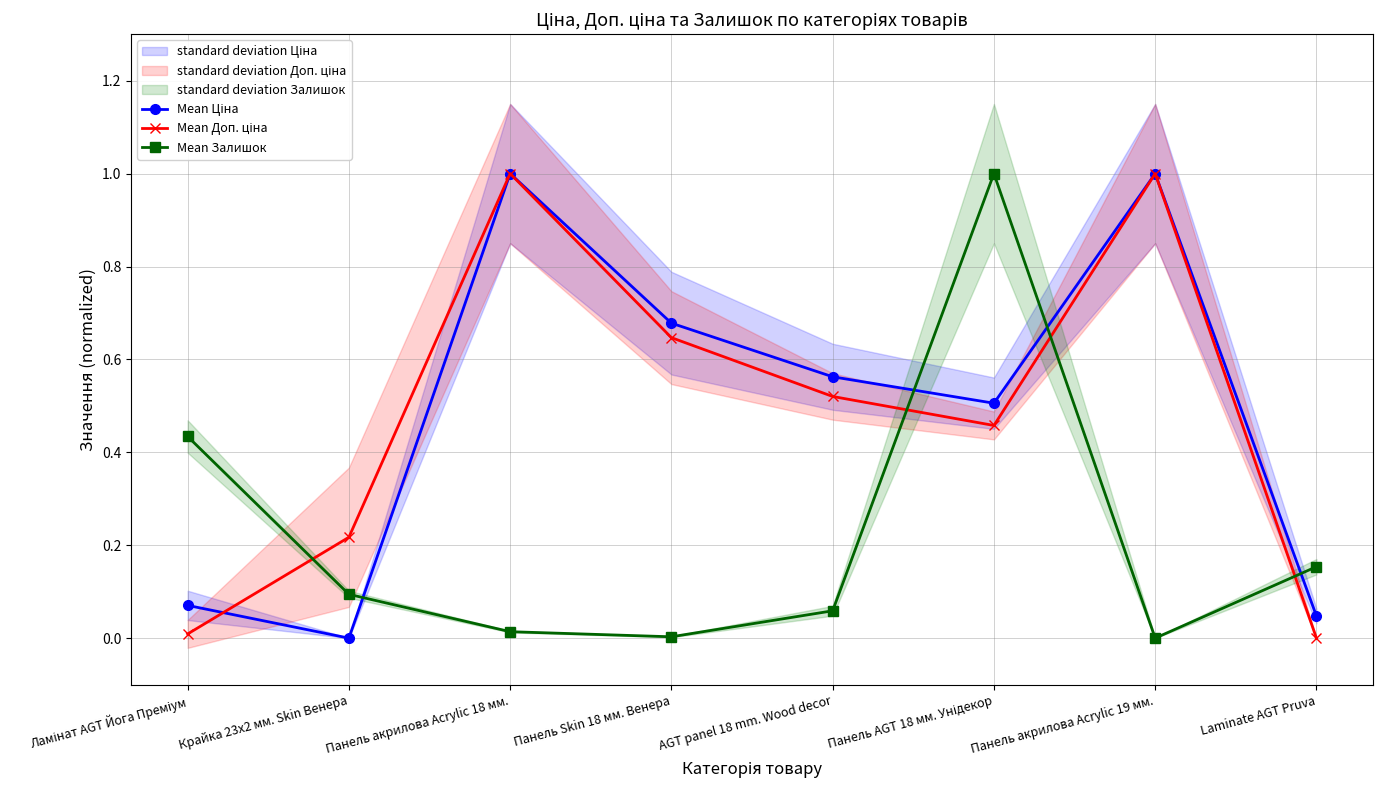

What is the difference between the maximum and minimum values in the Mean Залишок series?

1.0